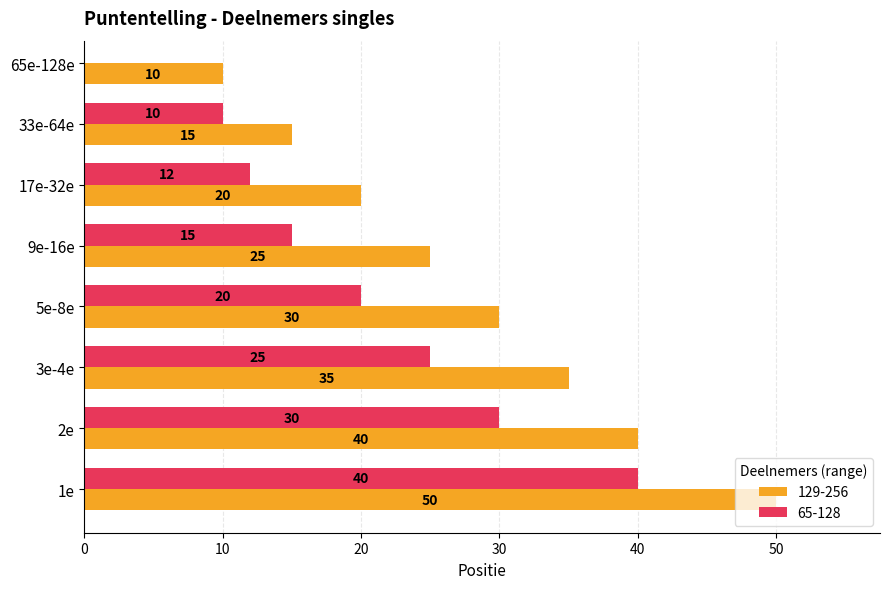

True or false: the data shows 10 at 65e-128e.

True